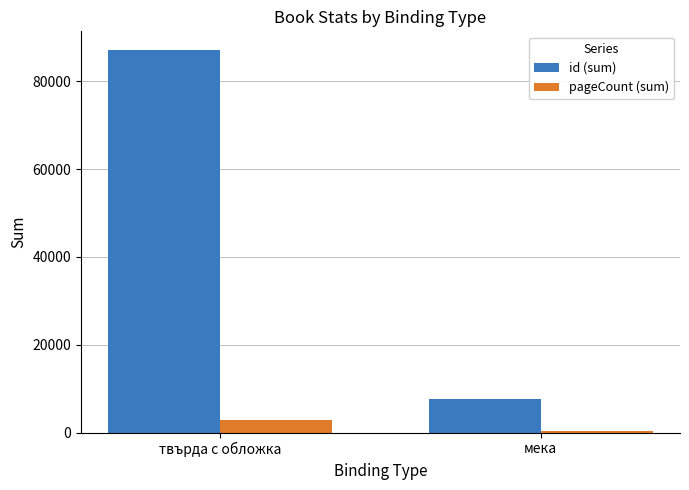

What is the value of the id (sum) bar at the 2nd from the left?

7678